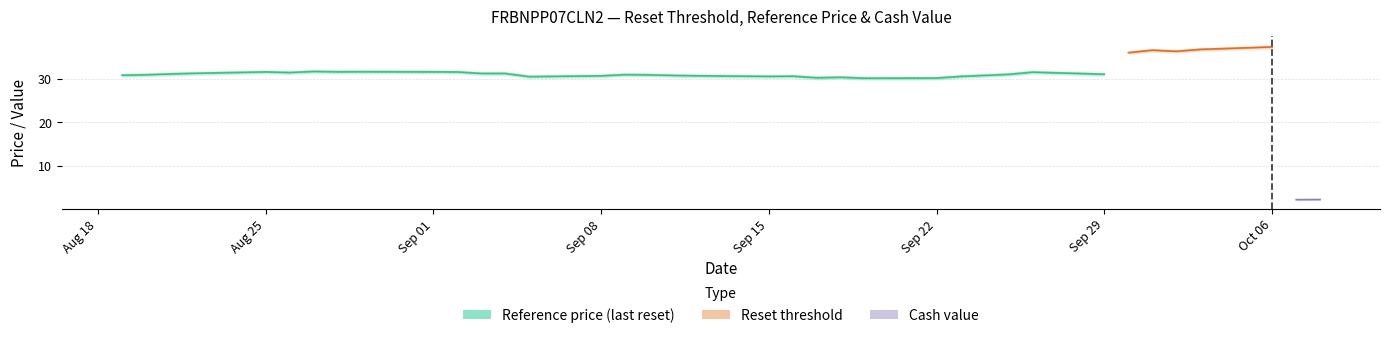

Does the chart display data point markers on the line(s)?

No